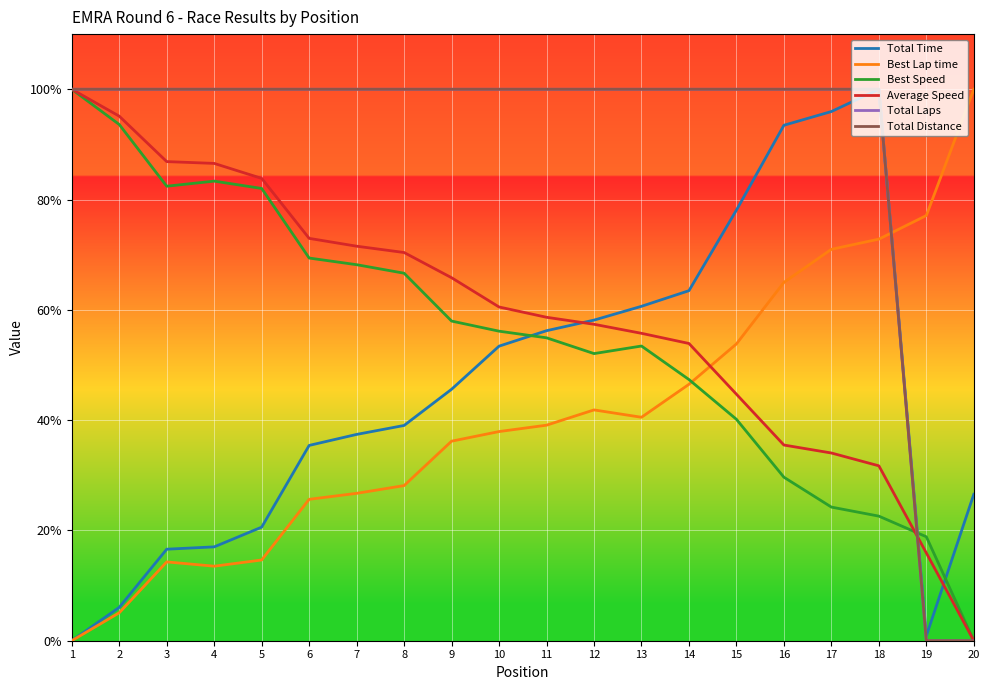

What is the value of the Total Time point at the 4th from the left?

17.0